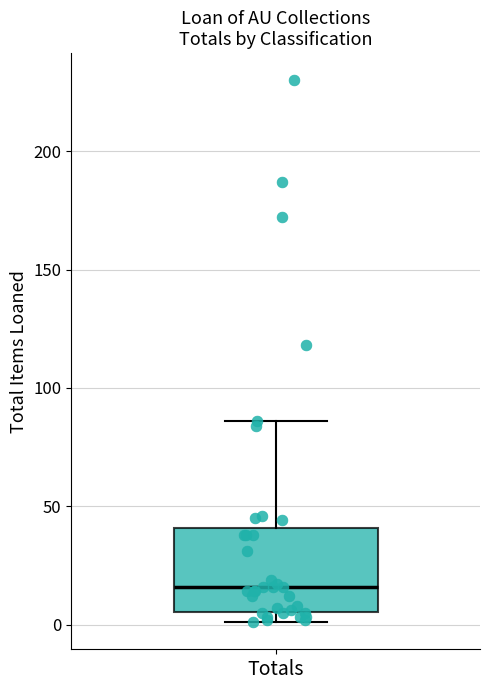

Read this box plot against the y-axis: the position of the median line, the range covered by the box, and the ends of both whiskers. The values are not printed on the chart, so give them approximately, as read against the axis.

median 15, box 5 to 40, whiskers 0 to 85